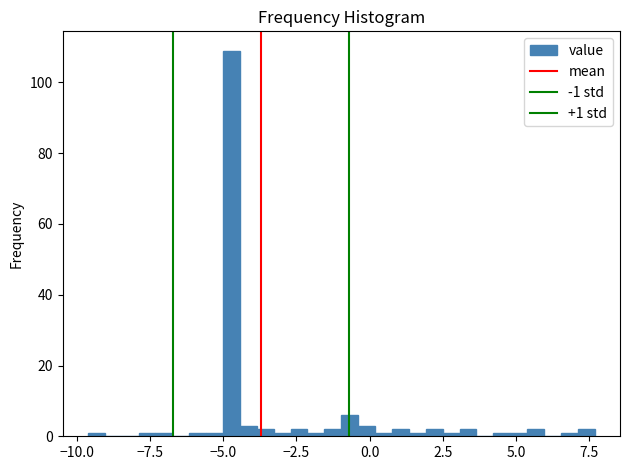

Around what value on the x-axis is the tallest bar? Give the approximate position of its centre, as read against the axis.

-4.5